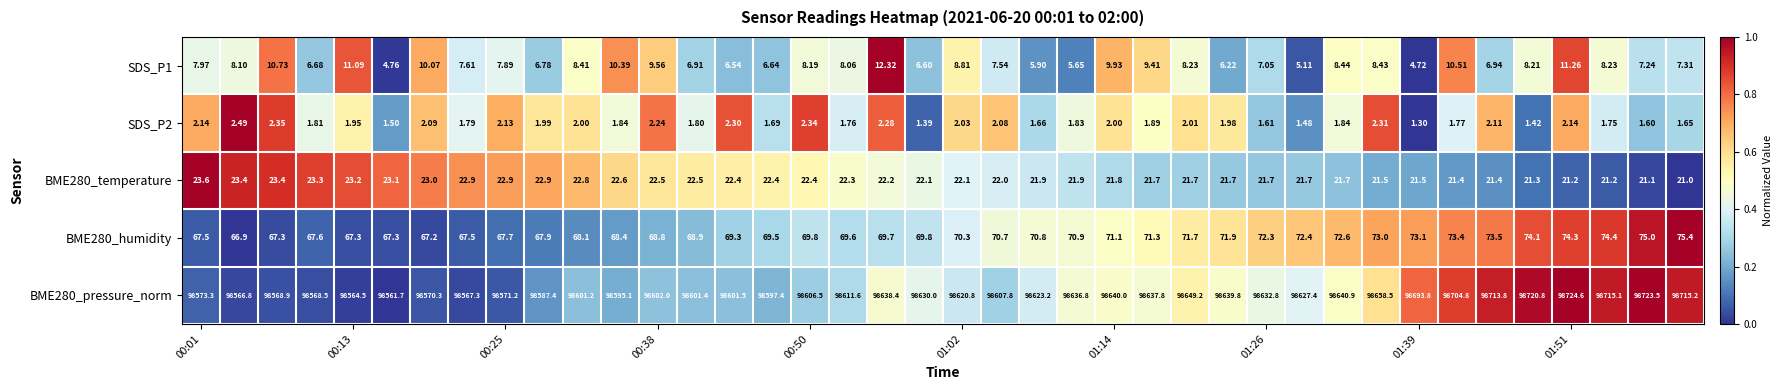

How many data points in BME280_pressure_norm are above 98623?

20